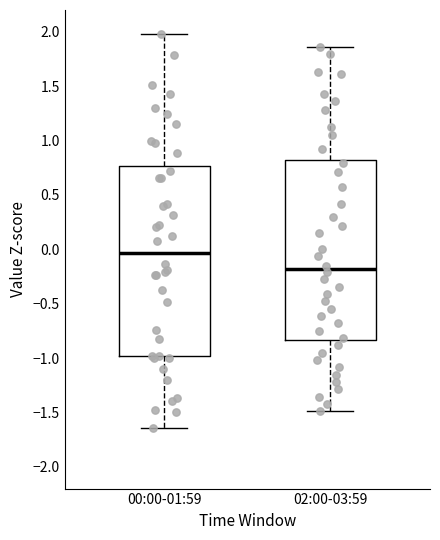

Reading left to right, read every box against the y-axis: the position of its median line, the range the box covers, and the ends of its whiskers. The values are not printed on the chart, so give them approximately, as read against the axis.

00:00-01:59: median -0.05, box -1.00 to 0.75, whiskers -1.65 to 2.00
02:00-03:59: median -0.20, box -0.85 to 0.80, whiskers -1.50 to 1.85